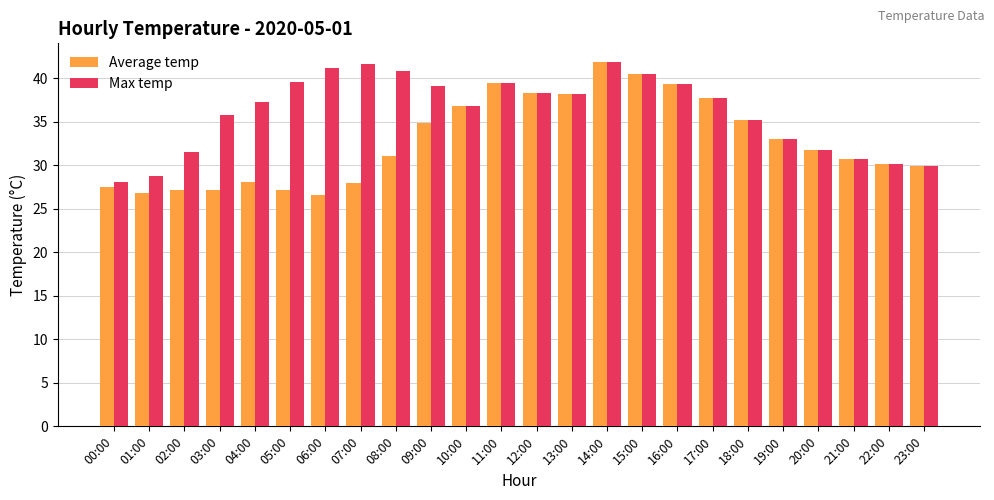

What is the lowest value of the Max temp series?

28.1